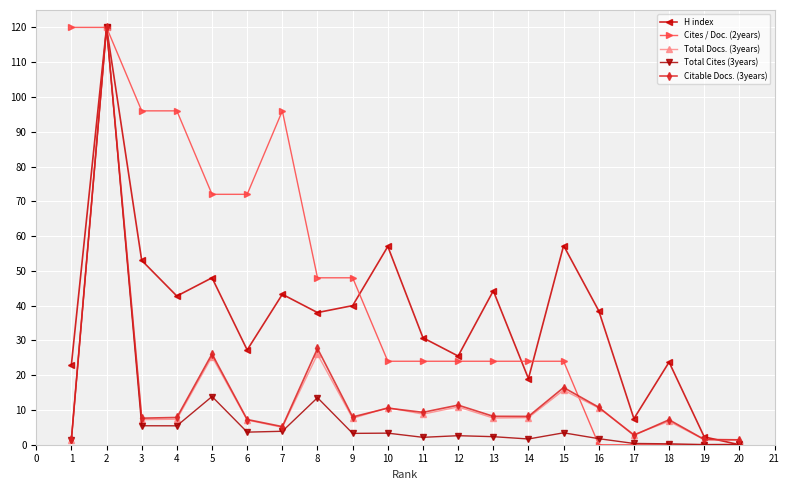

Where is Citable Docs. (3years) nearest to the value 60?

8